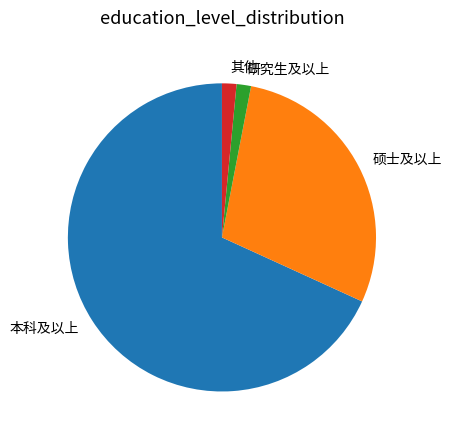

Which has a higher value, 硕士及以上 or 其他?

硕士及以上